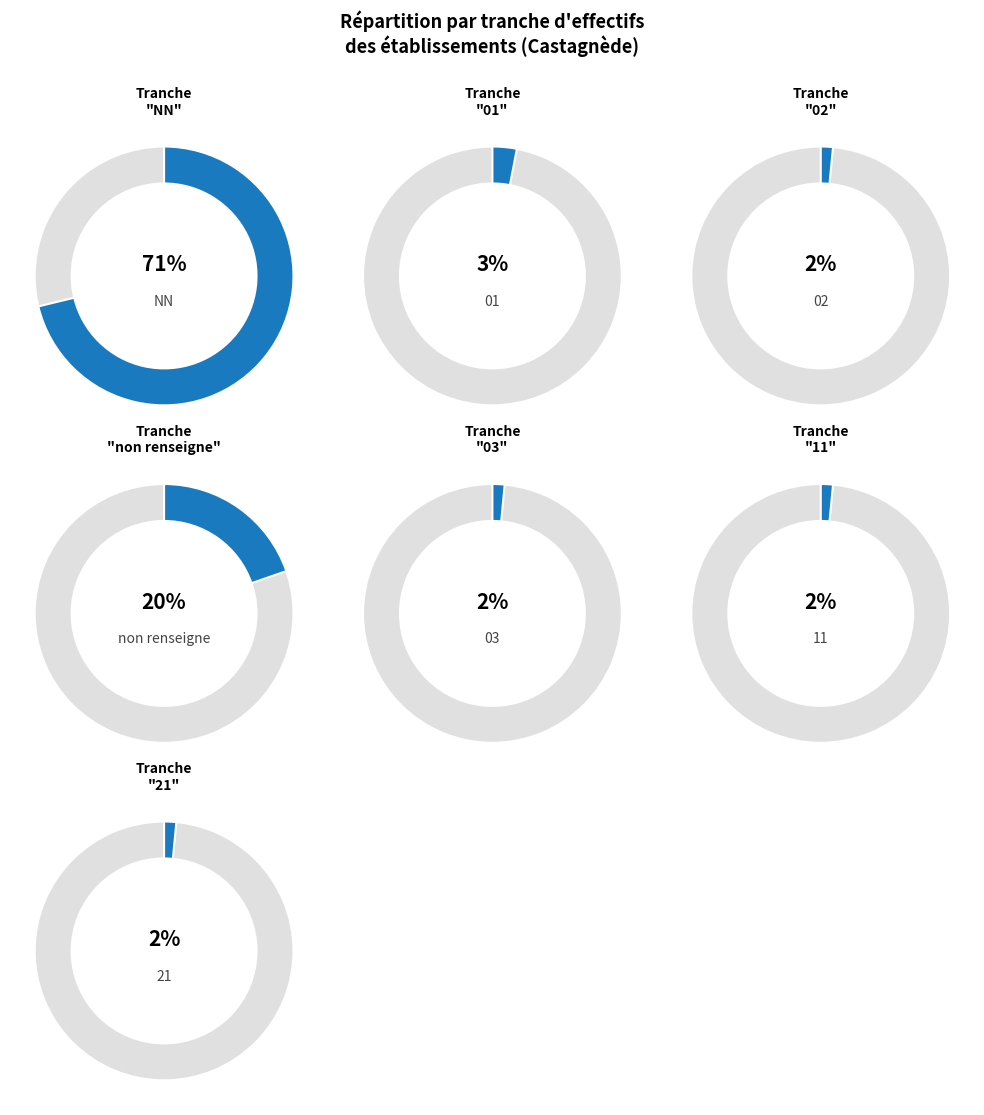

Combined, do 11 and 03 account for over 50%?

No